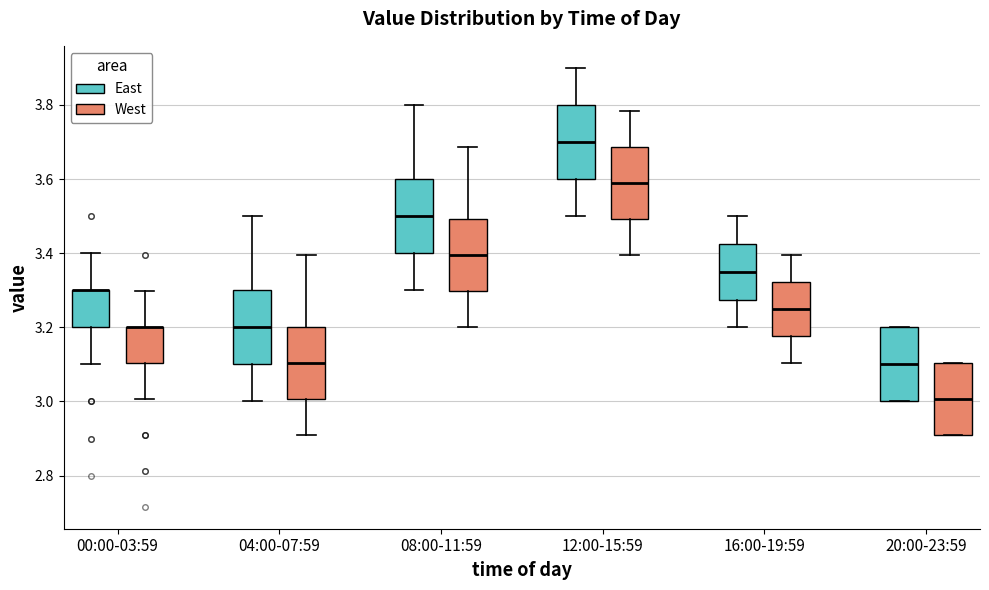

Where is the upper edge of the box for 04:00-07:59 (East) on the y-axis? The values are not printed on the chart, so give them approximately, as read against the axis.

3.30